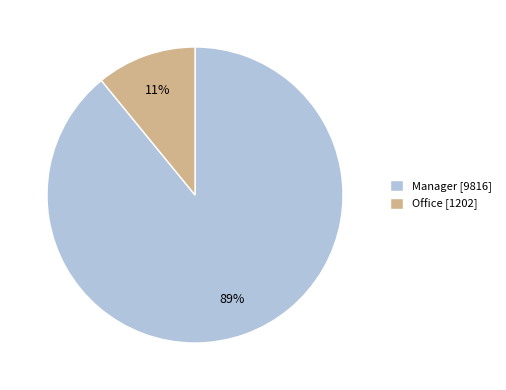

Is Manager the majority of the pie?

Yes